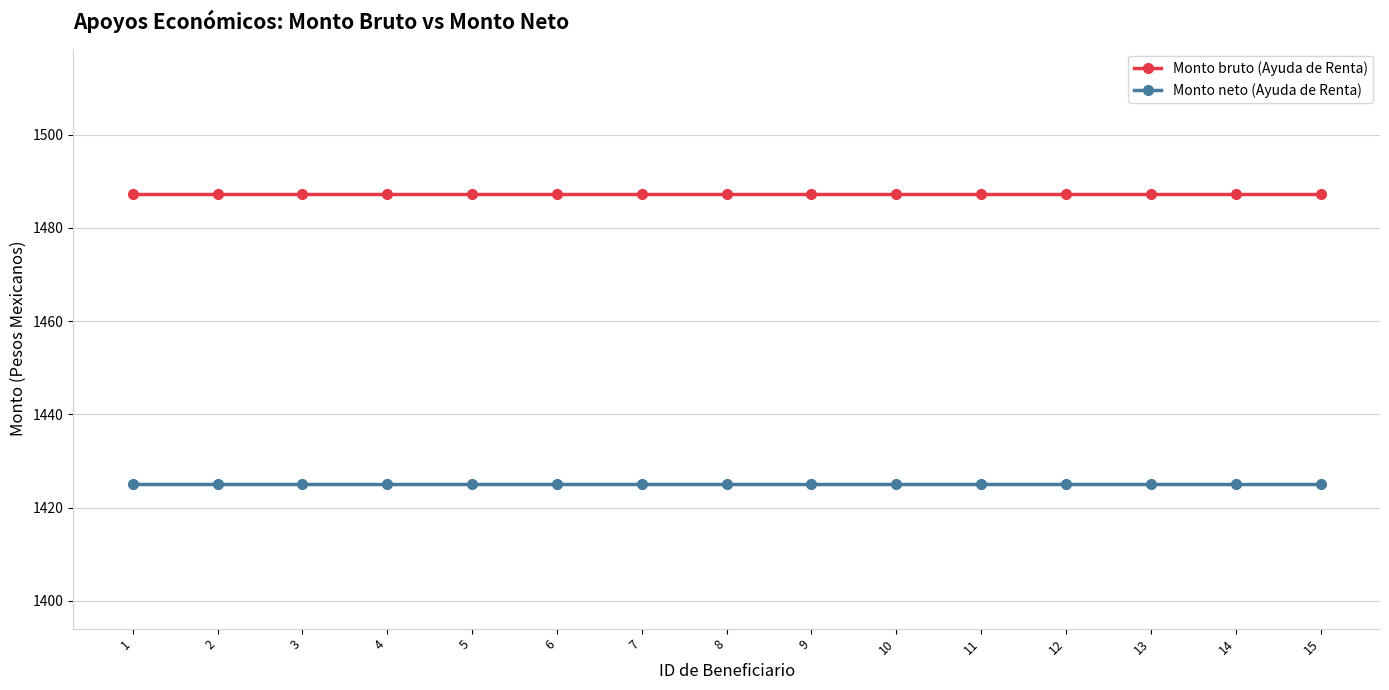

What is the value of the Monto neto (Ayuda de Renta) point at the 4th from the left?

1425.1